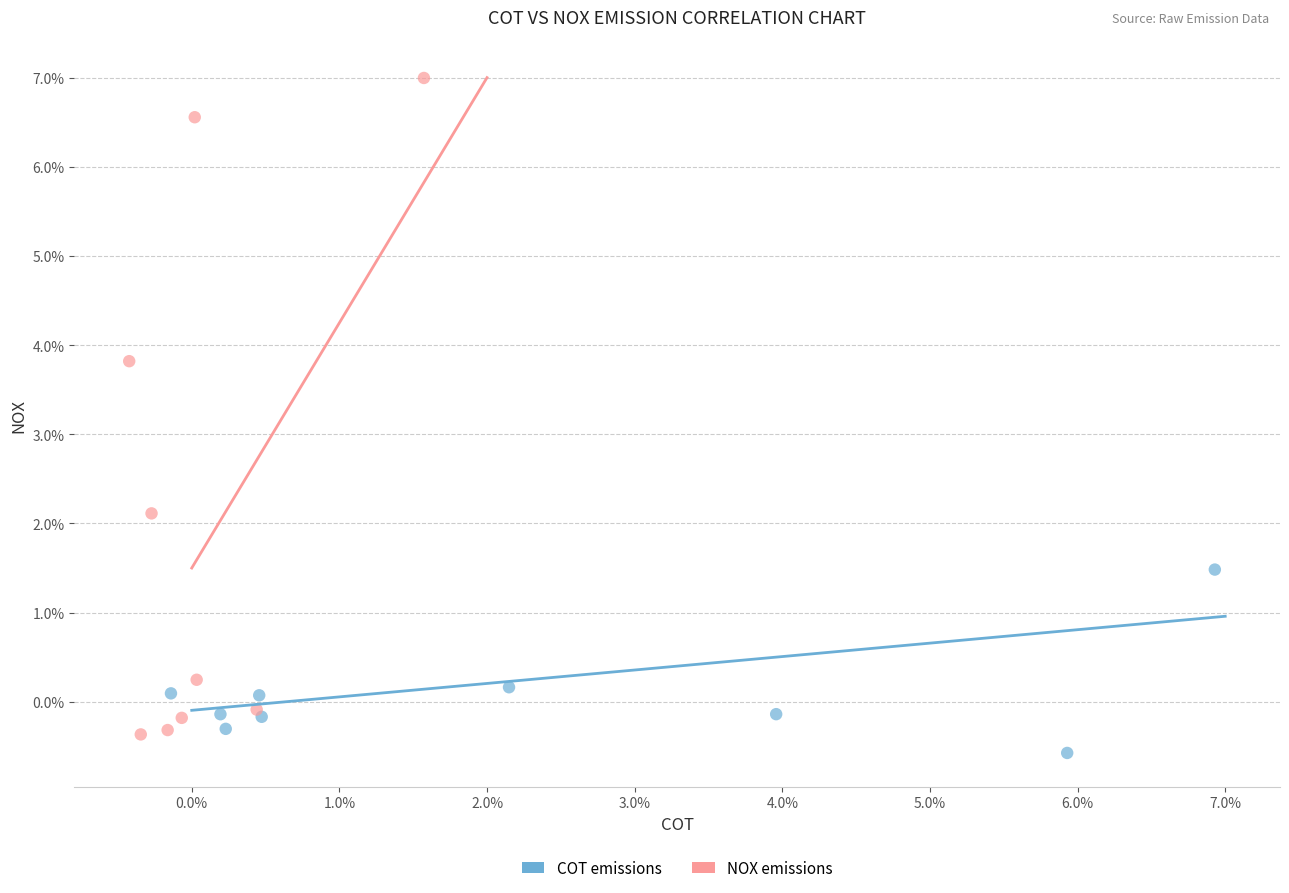

What are all the series names shown in the legend?

COT emissions, NOX emissions